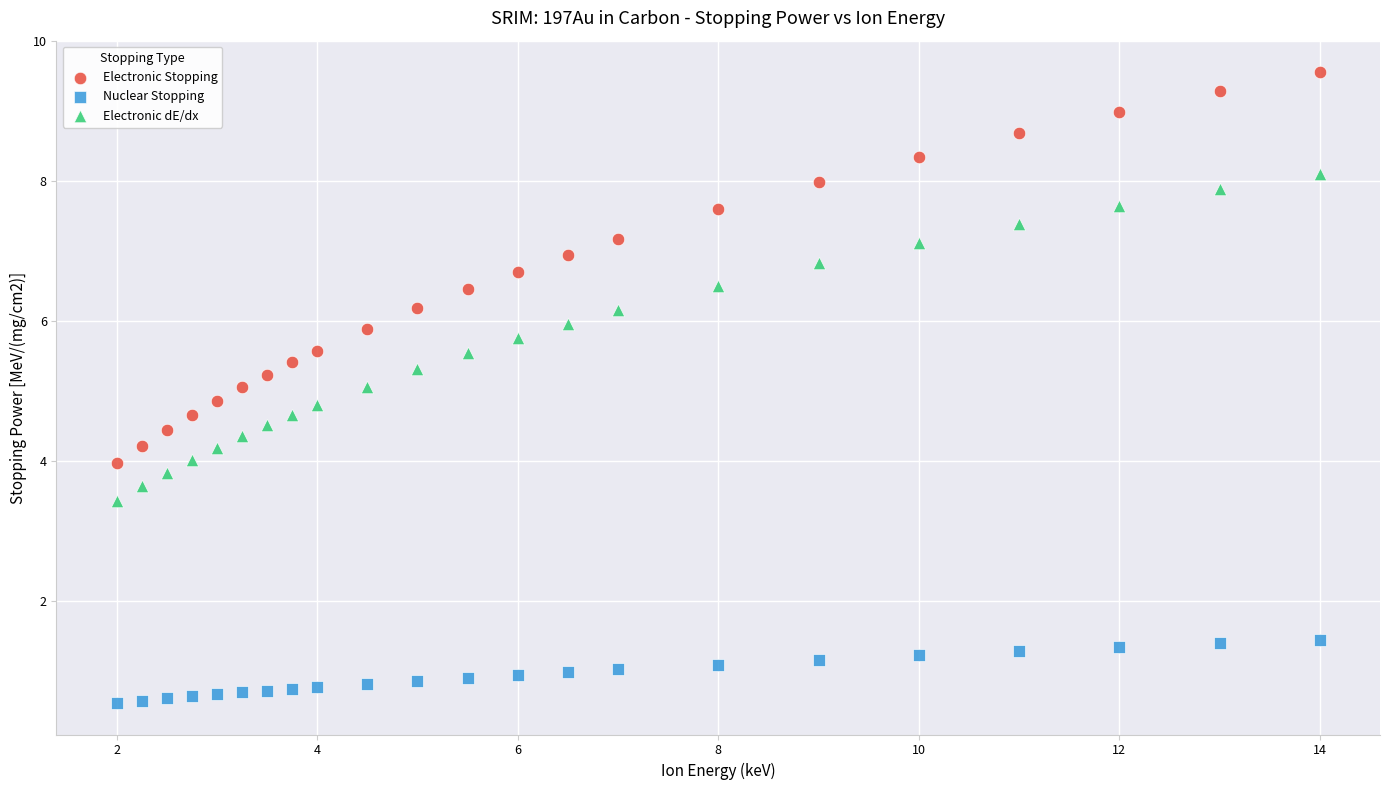

Which series has the largest Y range (max minus min)?

Electronic Stopping